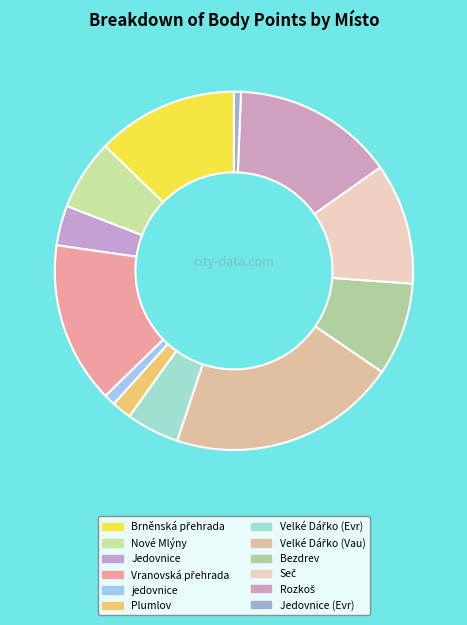

How many slices are in this pie chart?

12